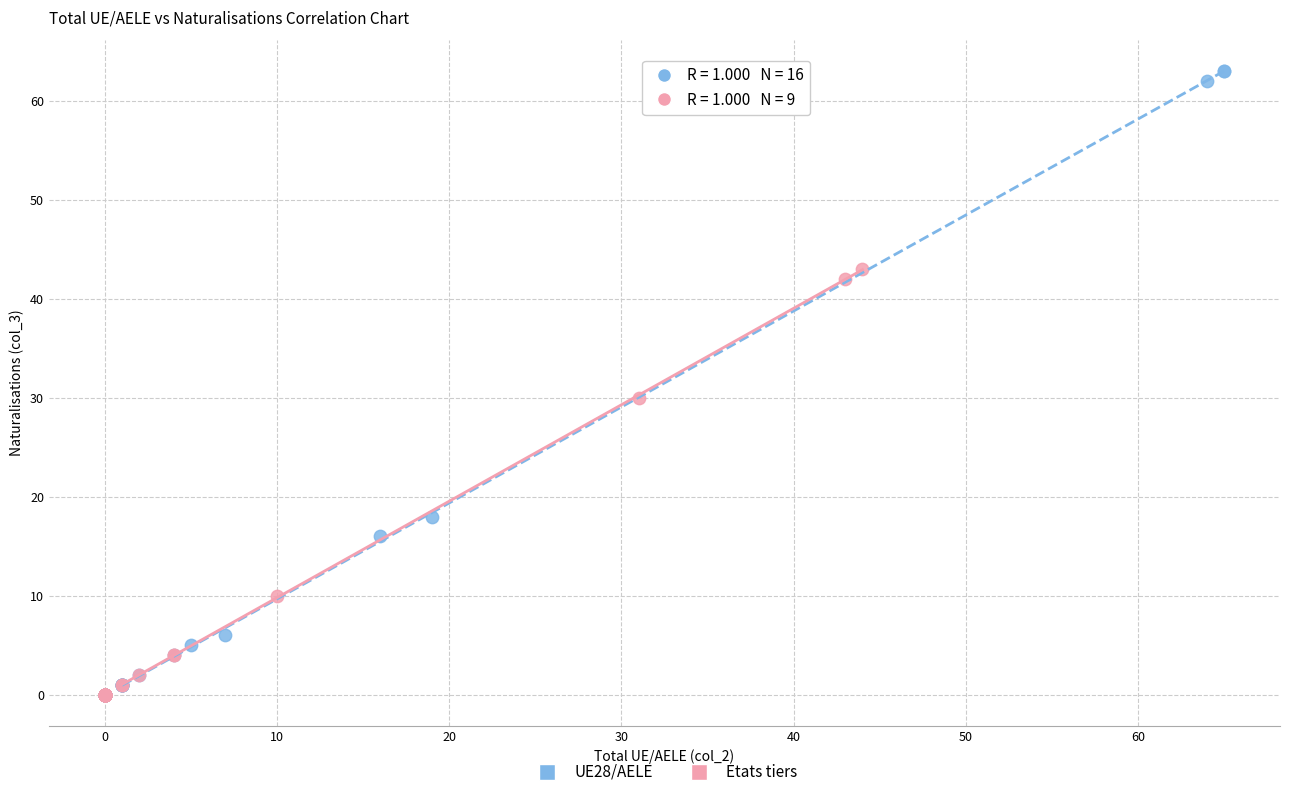

What are all the series names shown in the legend?

UE28/AELE, Etats tiers